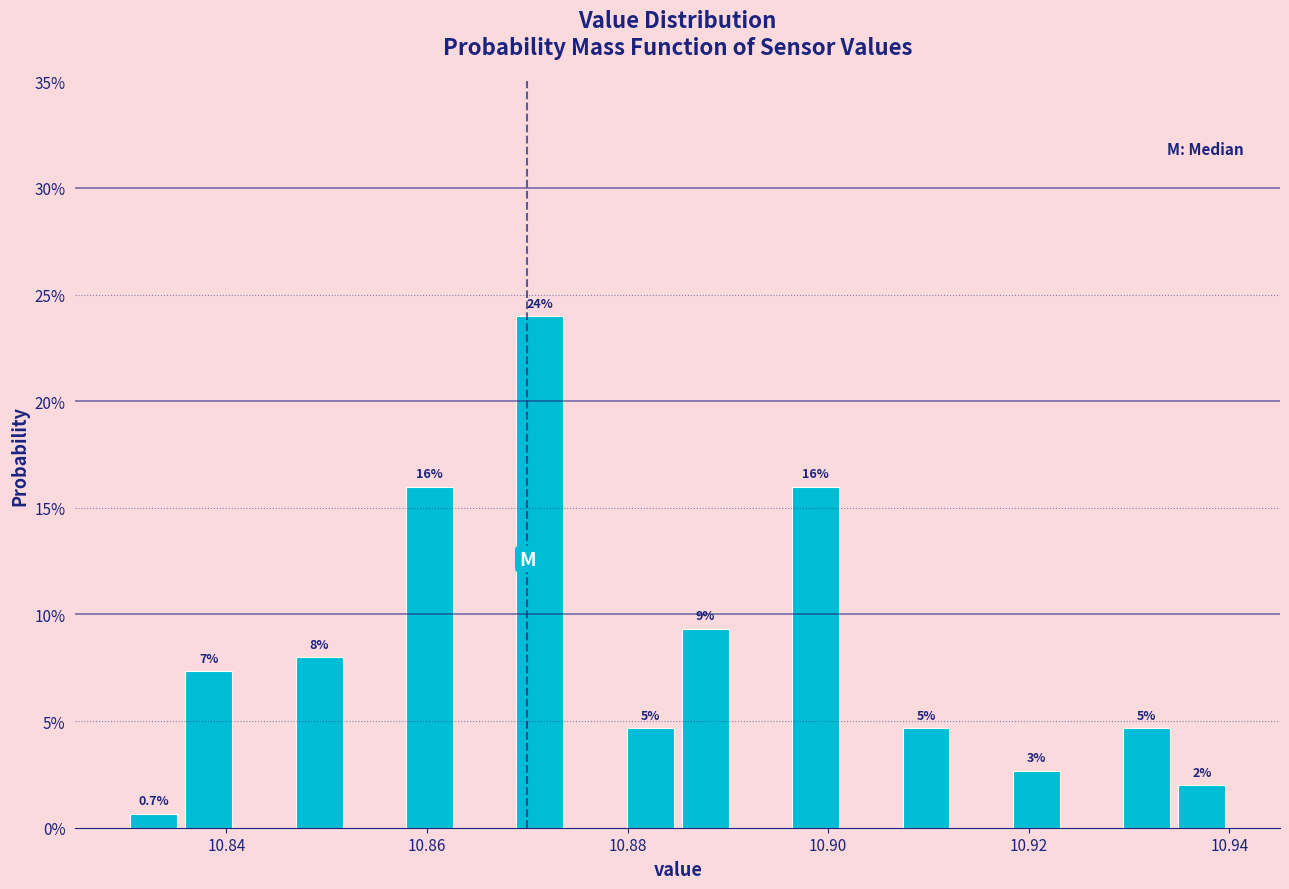

Around what value on the x-axis is the tallest bar? Give the approximate position of its centre, as read against the axis.

10.872